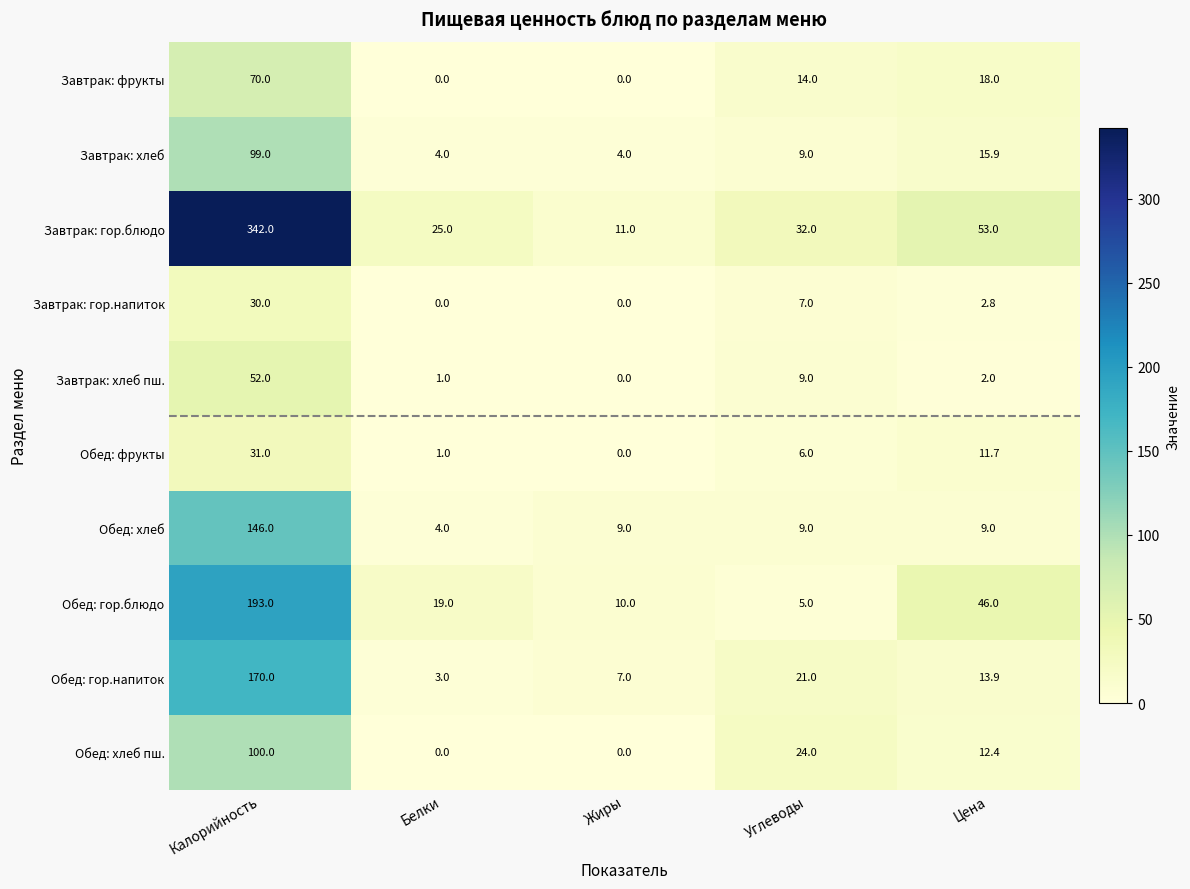

Read the Завтрак: гор.блюдо value at Калорийность.

342.0